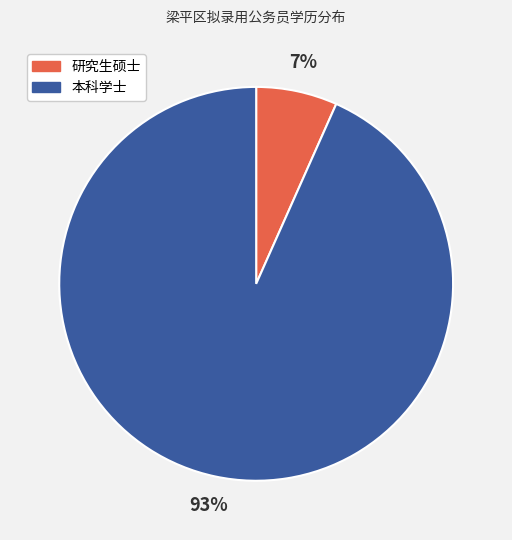

True or false: 本科学士 accounts for 93% of the total.

True